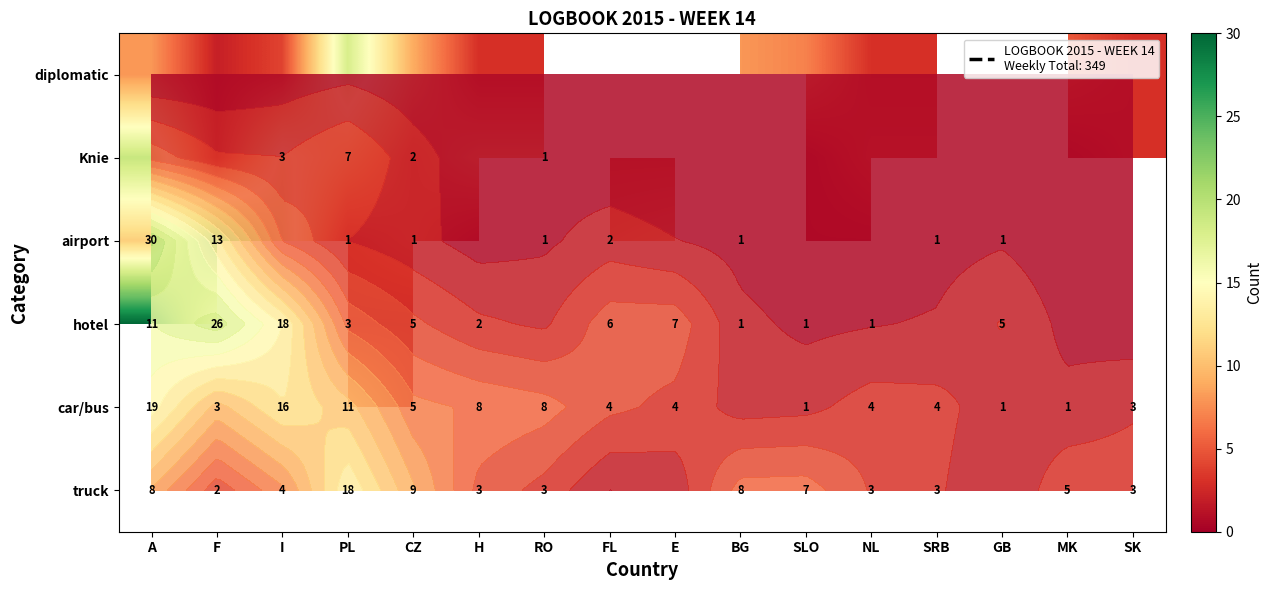

How many data points does each series have?

16